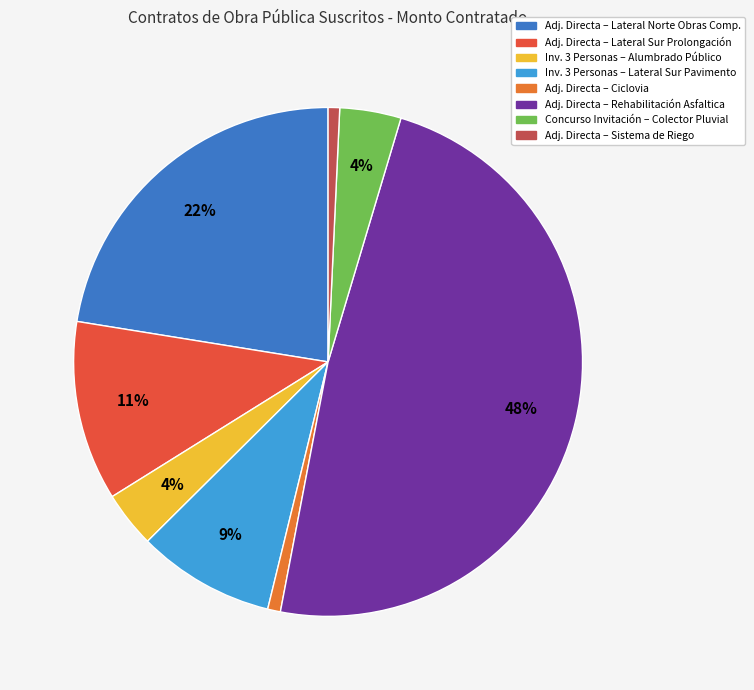

Count the number of slices in the pie.

8